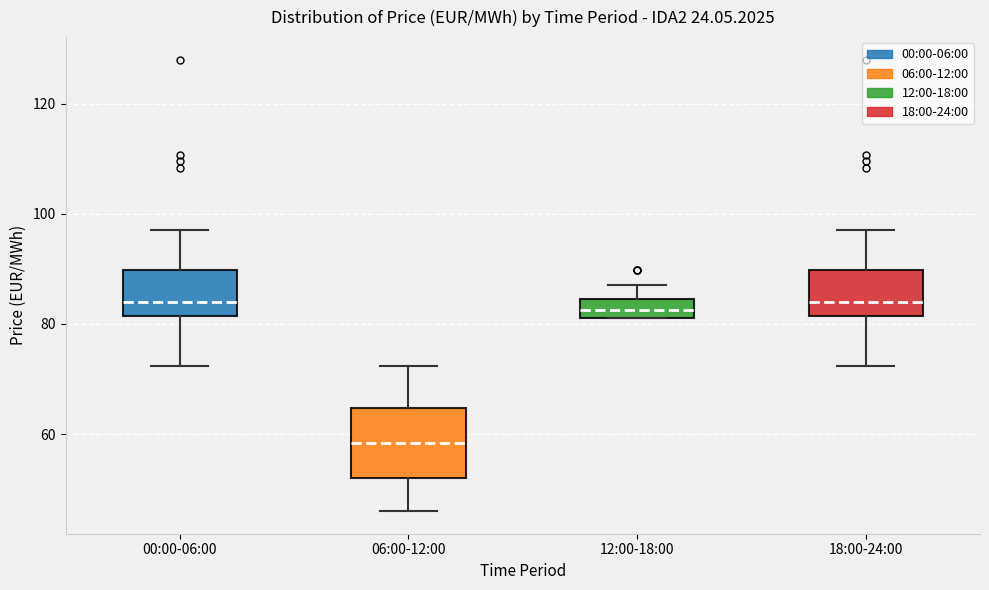

Where is the upper edge of the box for 06:00-12:00 on the y-axis? The values are not printed on the chart, so give them approximately, as read against the axis.

64